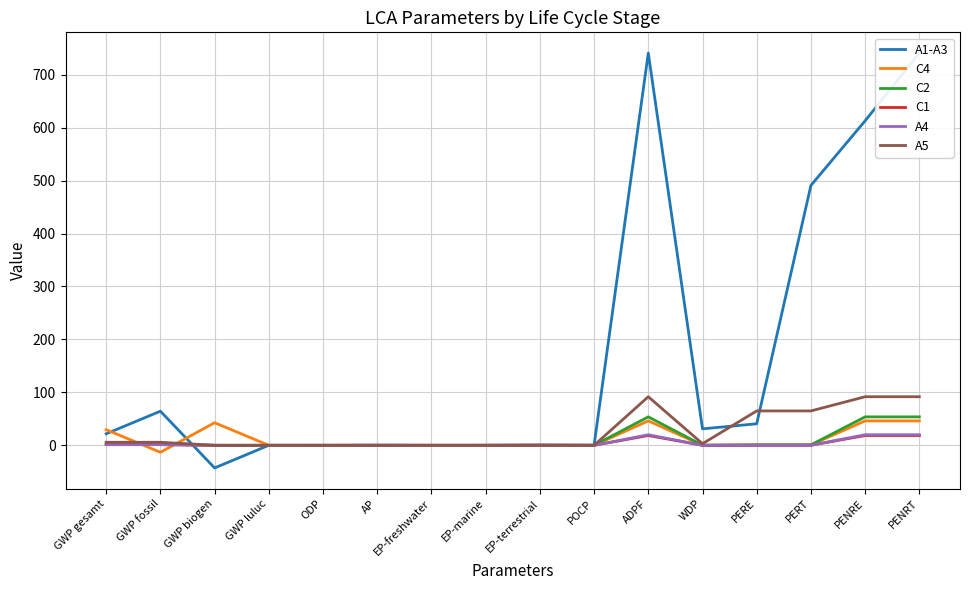

What is the approximate value of A1-A3 at EP-marine?

0.1